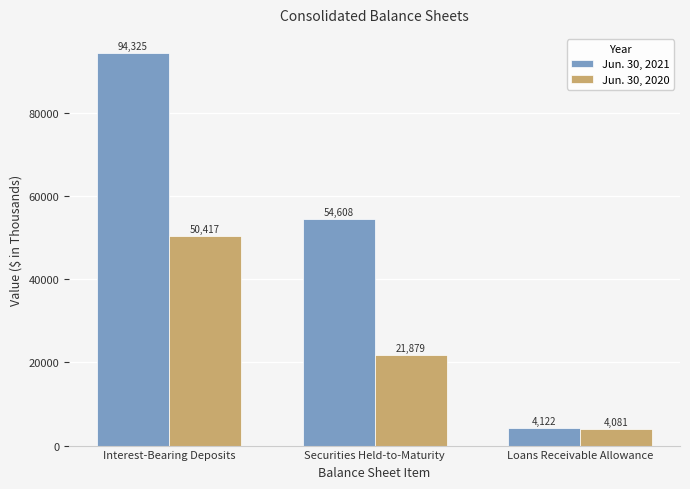

How many data points in Jun. 30, 2021 are less than 54608?

1